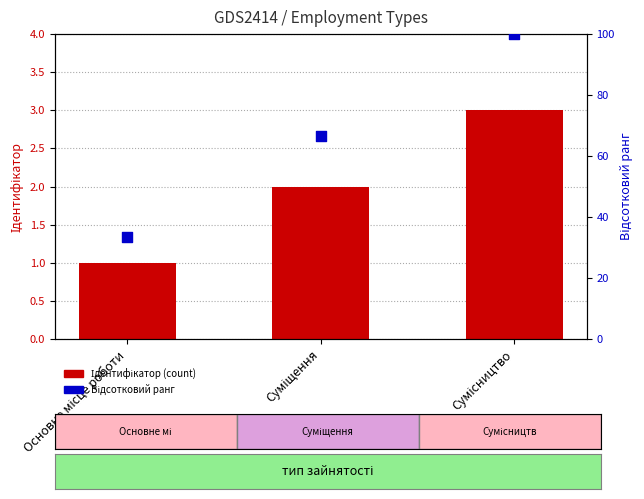

Which series has the largest Y range (max minus min)?

Відсотковий ранг